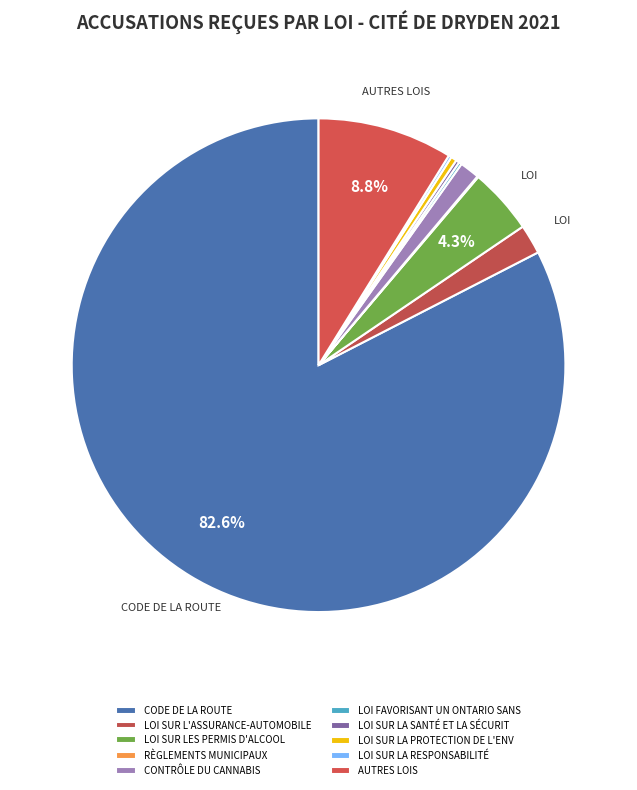

To the nearest percent, what portion does CODE DE LA ROUTE represent?

83%